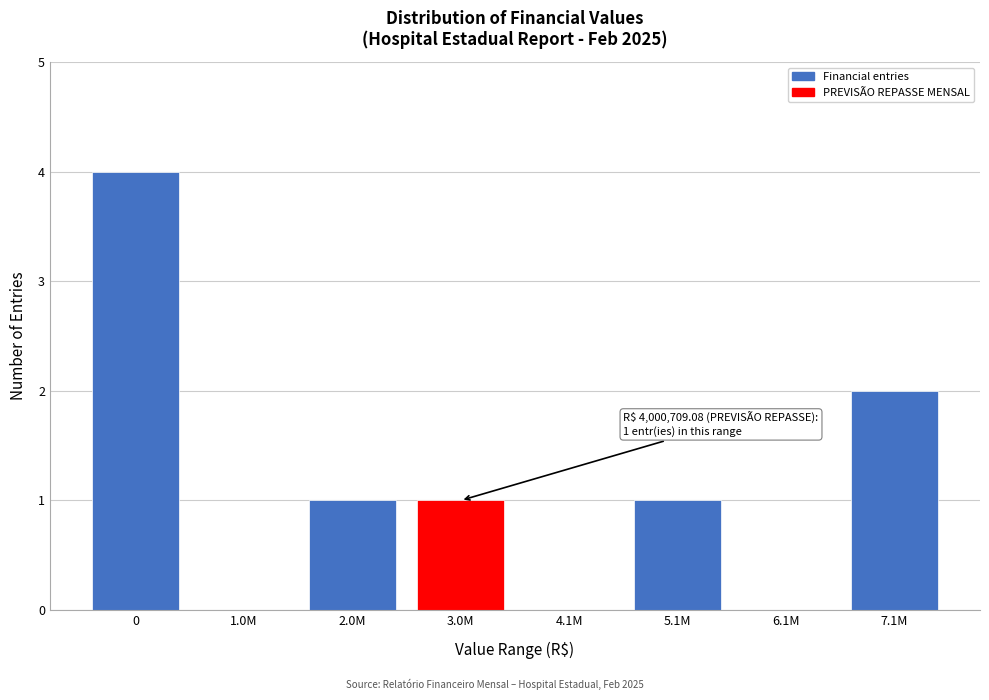

Reading left to right, list all the values displayed in this chart.

0=4	1.0M=0	2.0M=1	3.0M=1	4.1M=0	5.1M=1	6.1M=0	7.1M=2